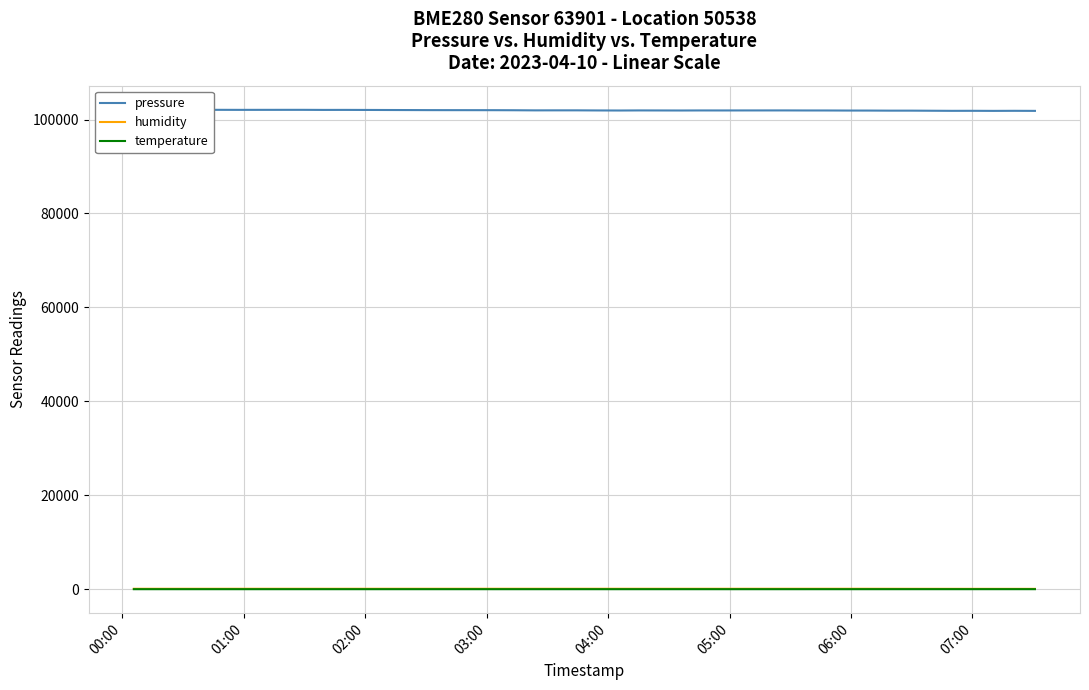

True or false: humidity and temperature cross at least once.

False